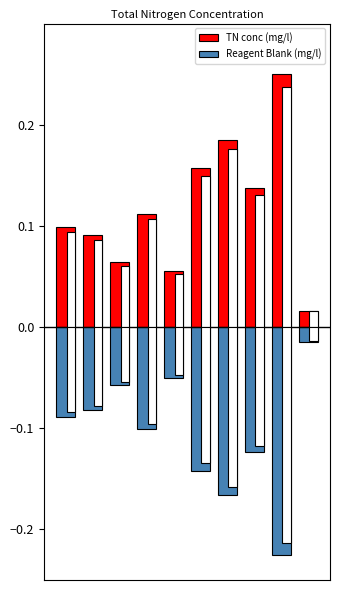

Does the chart contain stacked bars?

No